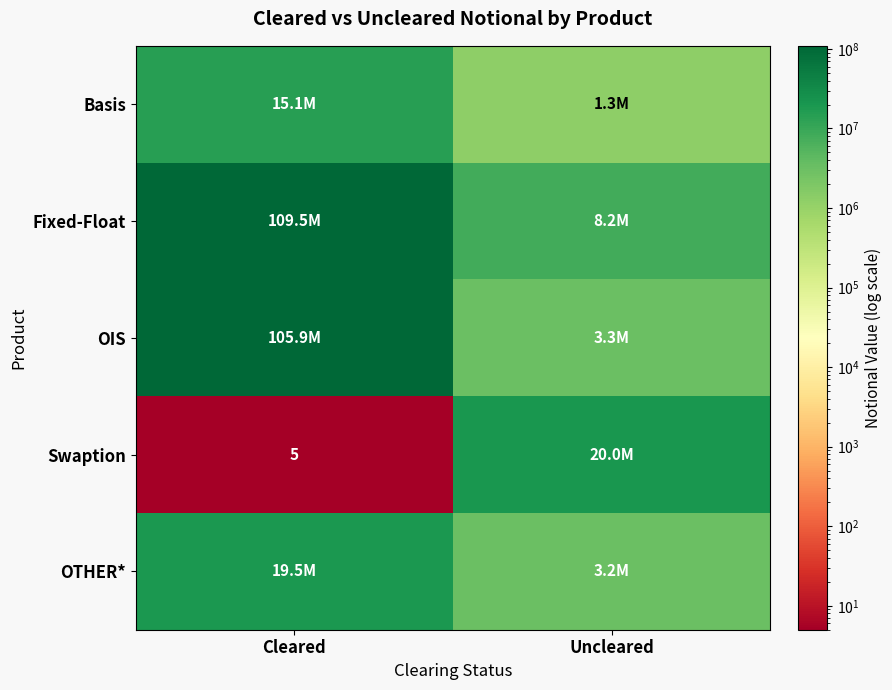

What is the difference between the Basis values at Uncleared and Cleared?

13846094